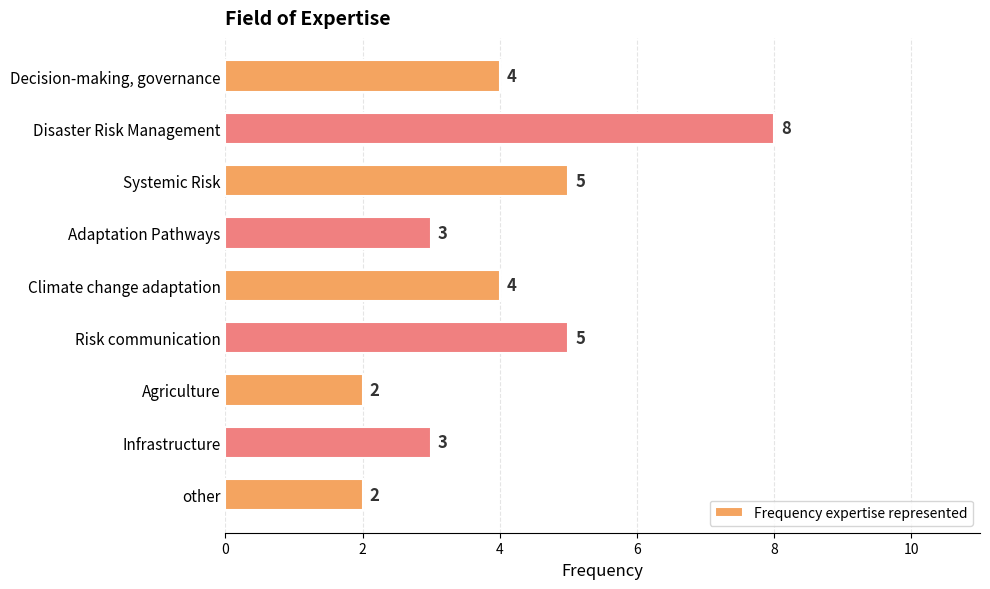

True or false: the data shows 3 at Agriculture.

False